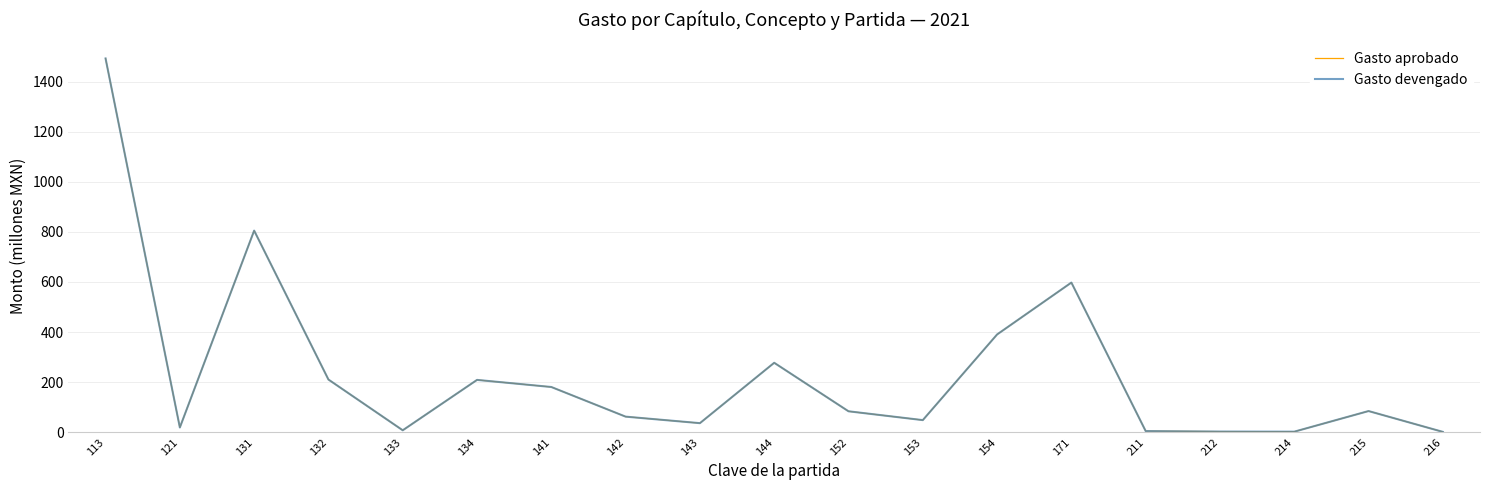

What is the difference between the second highest and second lowest values in the Gasto aprobado series?

802.4